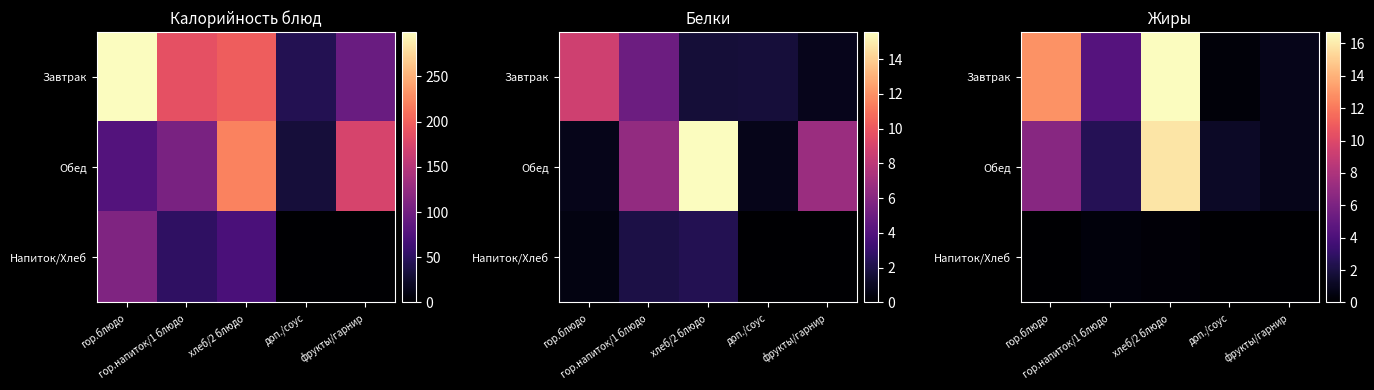

True or false: Обед has a value of 1.2 at доп./соус.

True